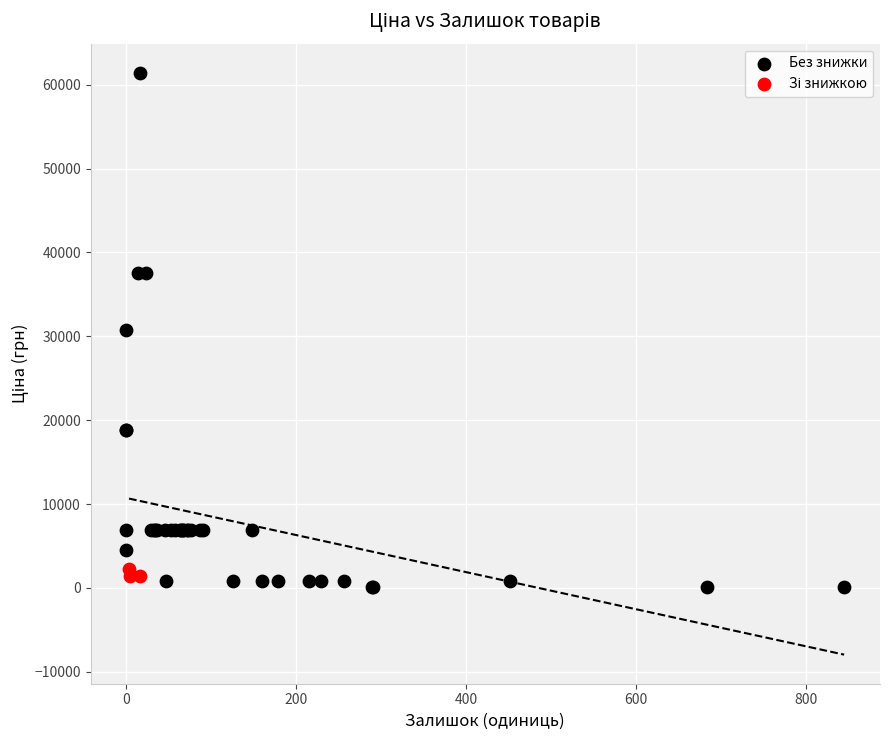

Which series contains the lowest Y value?

Без знижки